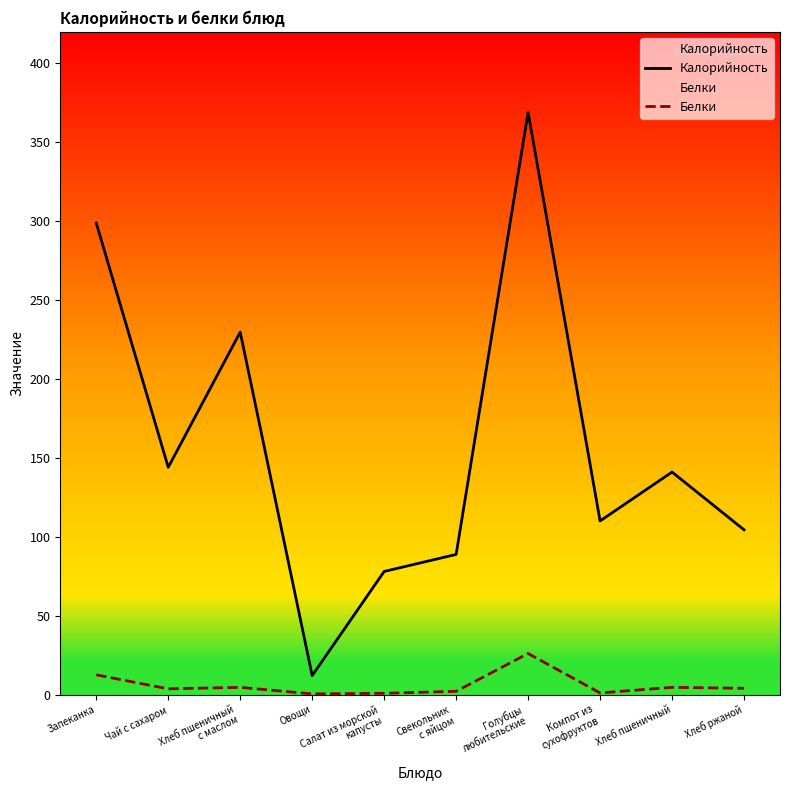

What is the spread (max minus min) of values at Свекольник
с яйцом?

86.8